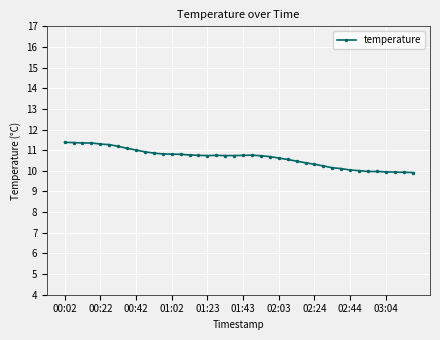

What is the value of the 11th point from the left?

10.9